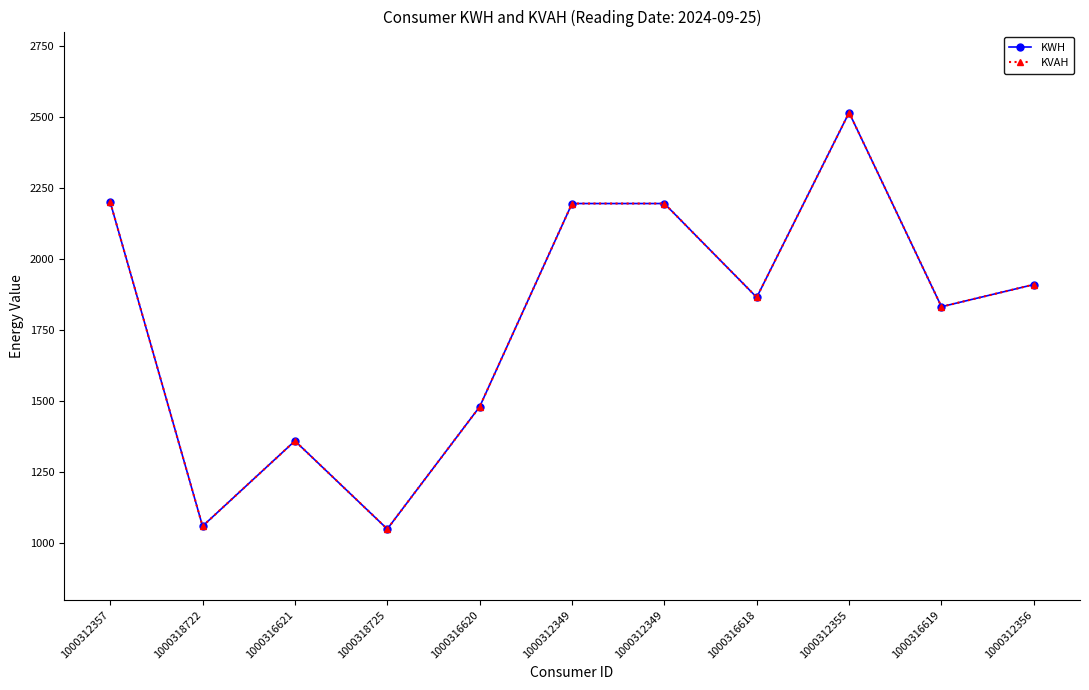

Is this an area chart (filled region under the line)?

No